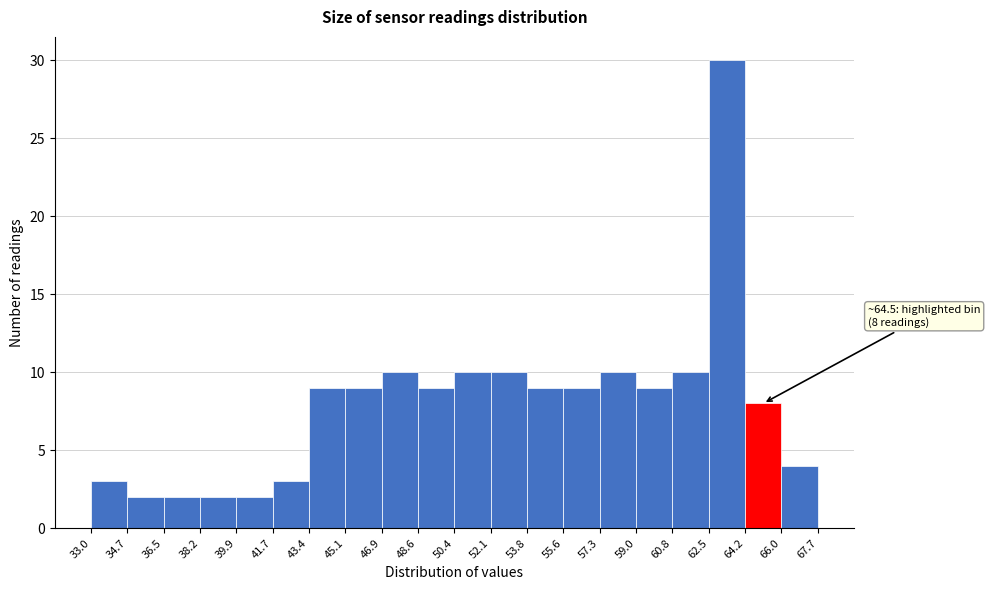

Which range on the x-axis has the tallest bar?

62.5 to 64.2